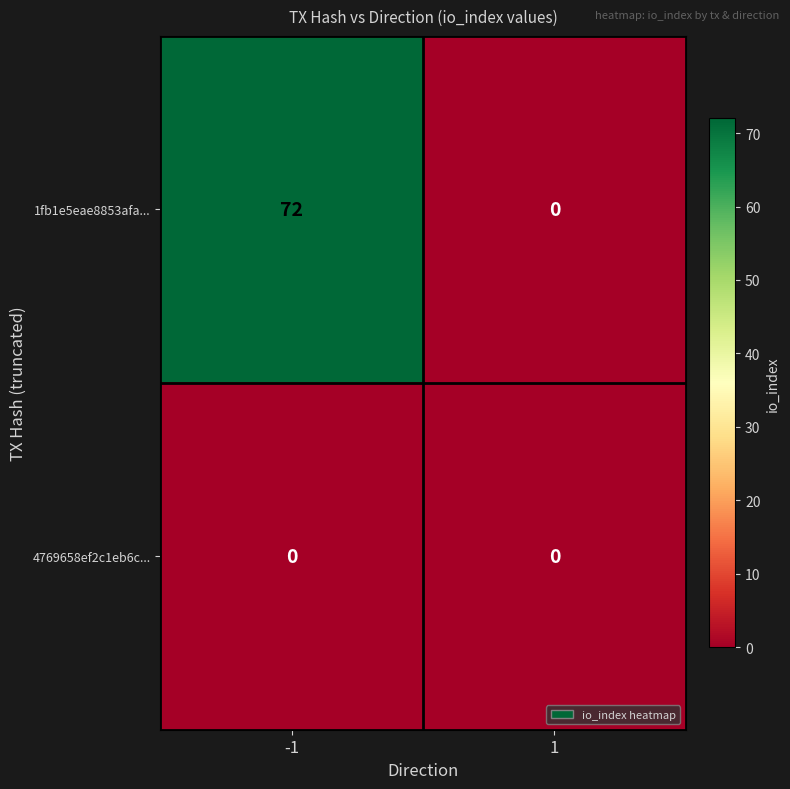

At which category is the sum across all series the highest?

-1